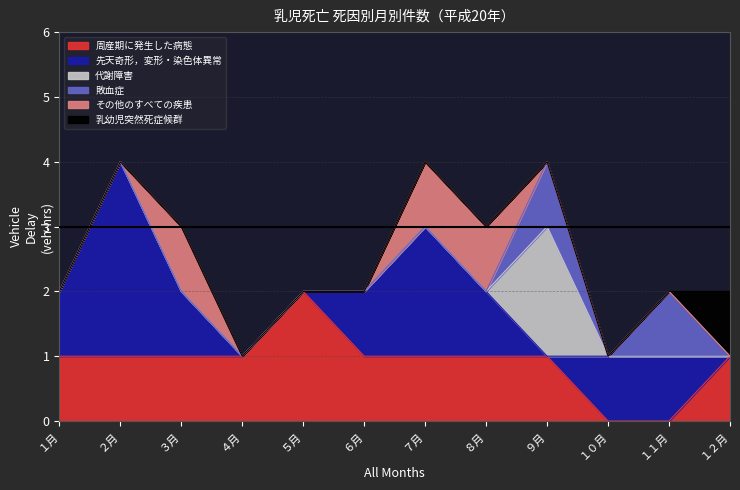

What are all the series names shown in the legend?

周産期に発生した病態, 先天奇形，変形・染色体異常, 代謝障害, 敗血症, その他のすべての疾患, 乳幼児突然死症候群